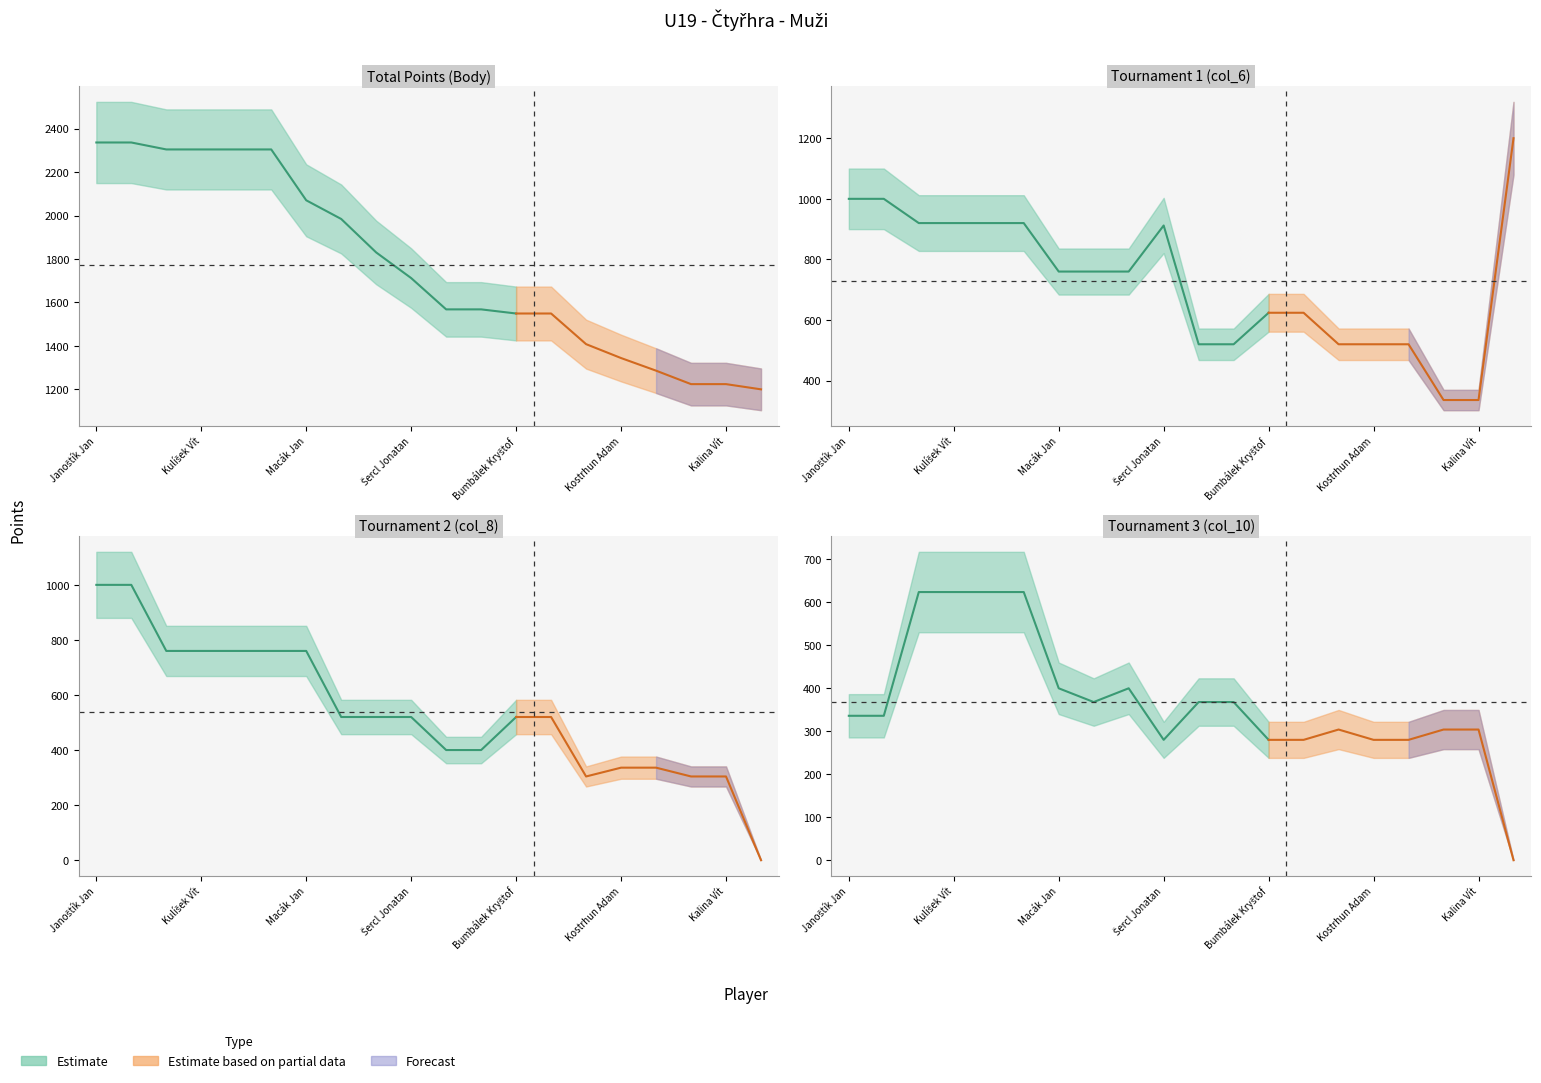

How many data points in col_6 are above 760?

8